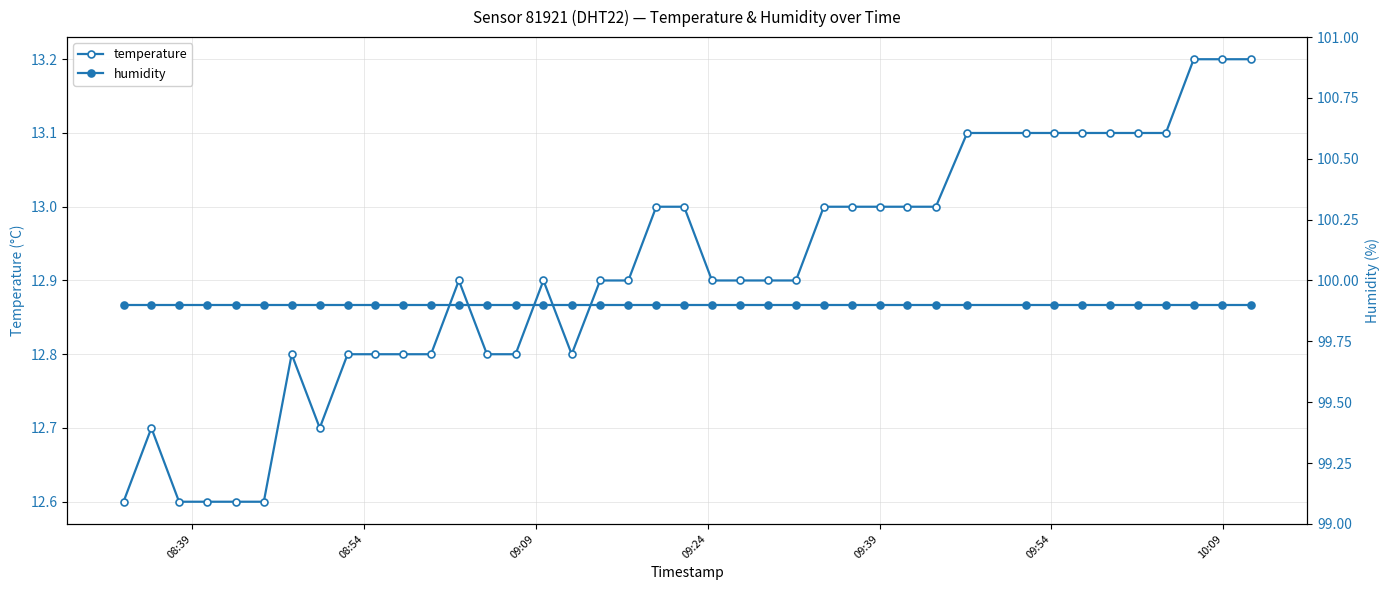

What is the value of the temperature point at the 14th from the left?

12.8